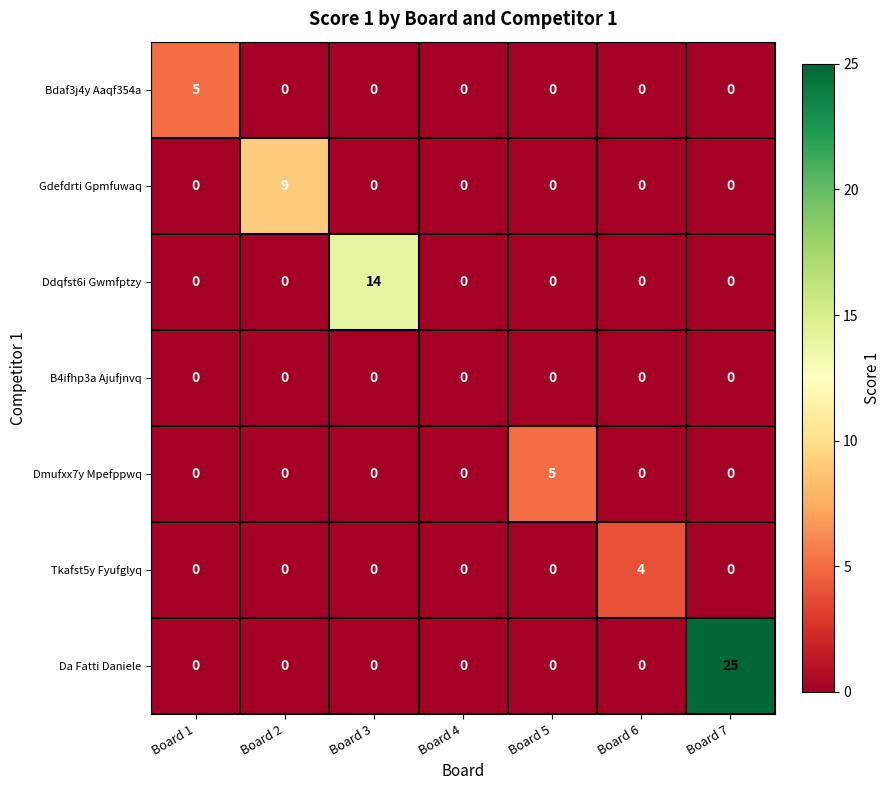

At how many categories does at least one series exceed 7?

3